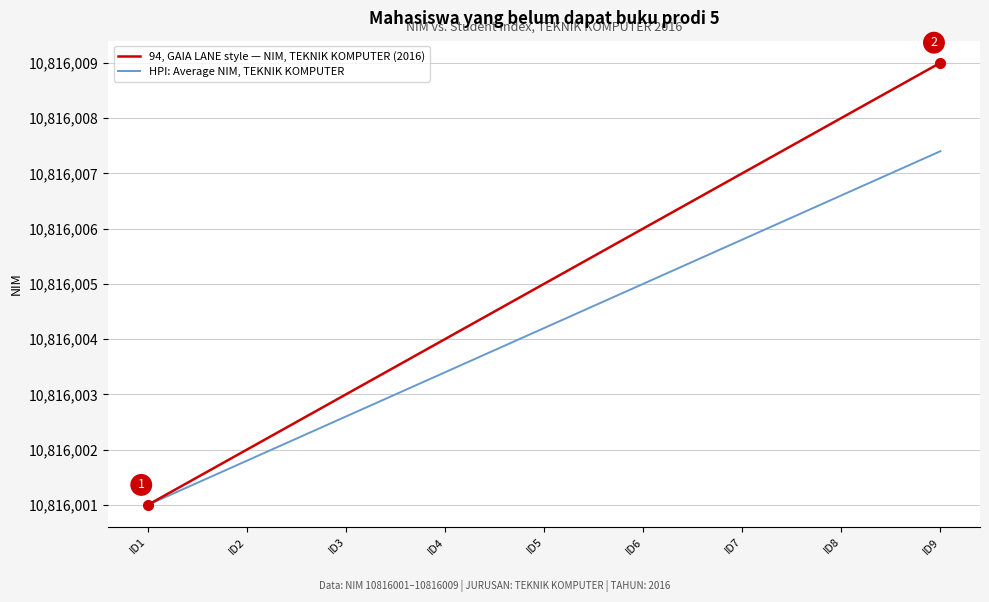

What are all the series names shown in the legend?

94, GAIA LANE style — NIM, TEKNIK KOMPUTER (2016), HPI: Average NIM, TEKNIK KOMPUTER